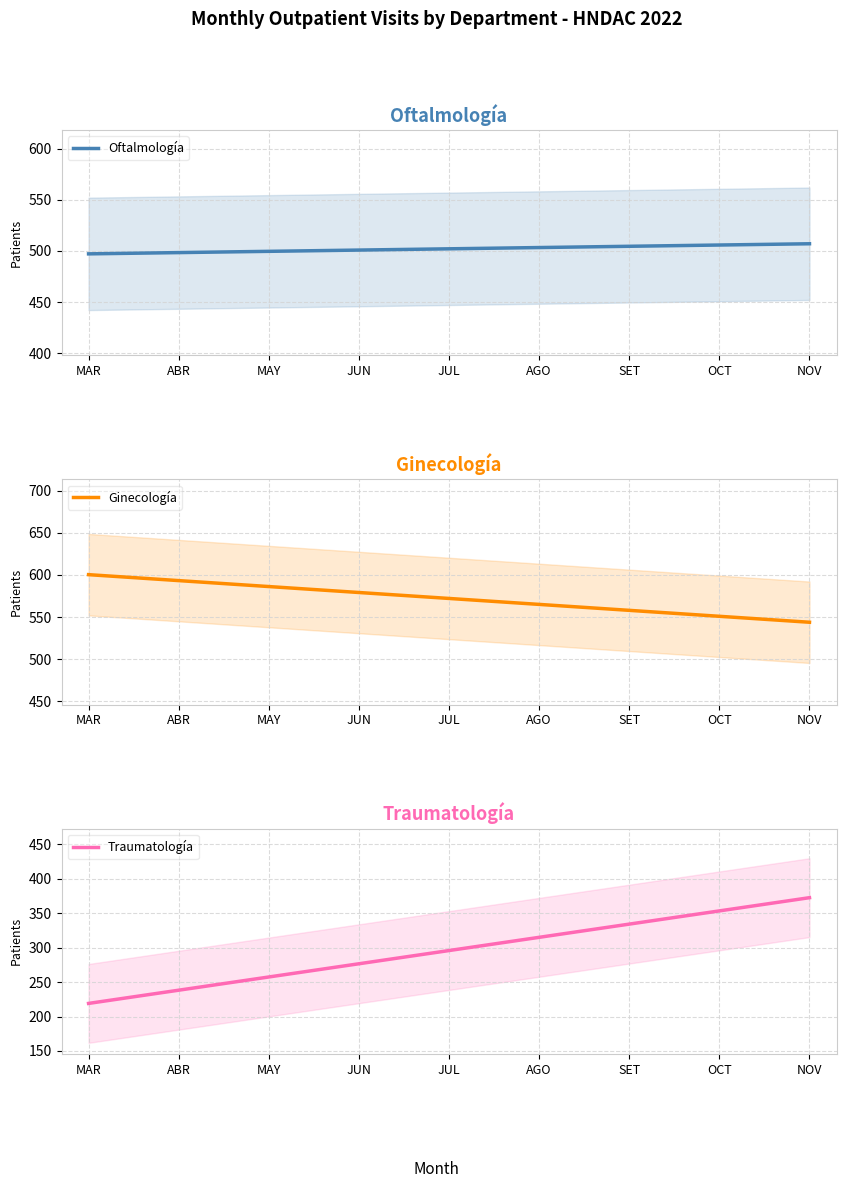

Rank the categories by Oftalmología value from highest to lowest.

NOV, OCT, SET, AGO, JUL, JUN, MAY, ABR, MAR